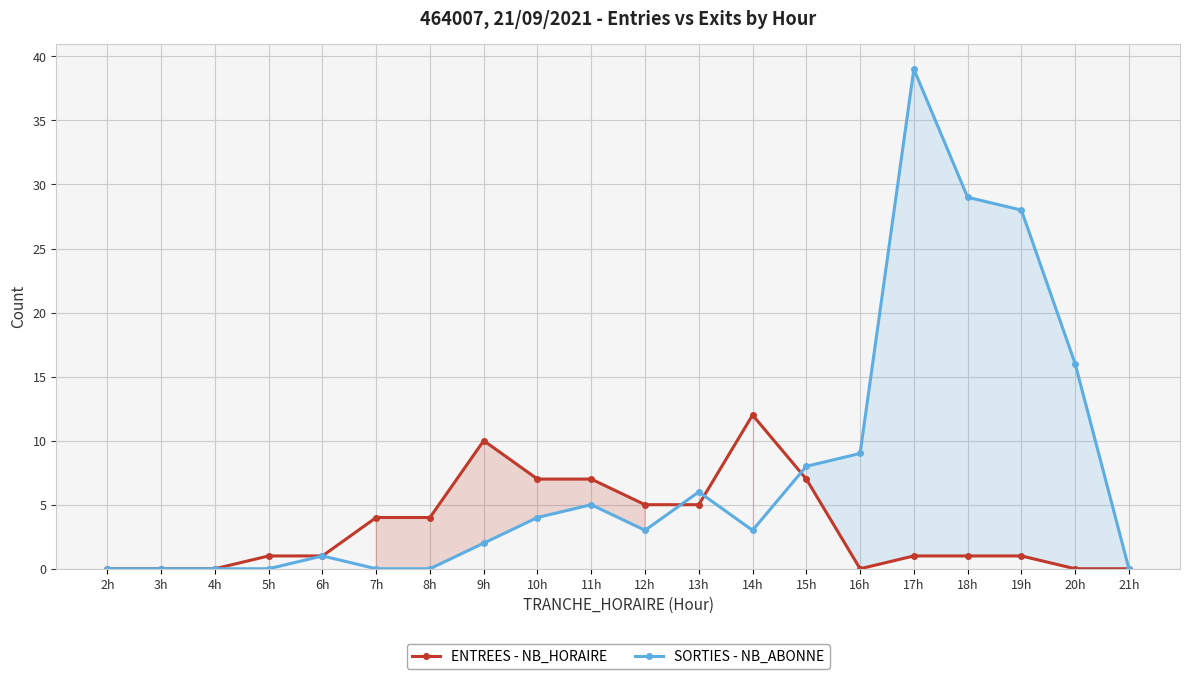

What is the difference between the maximum and minimum values in the SORTIES - NB_ABONNE series?

39